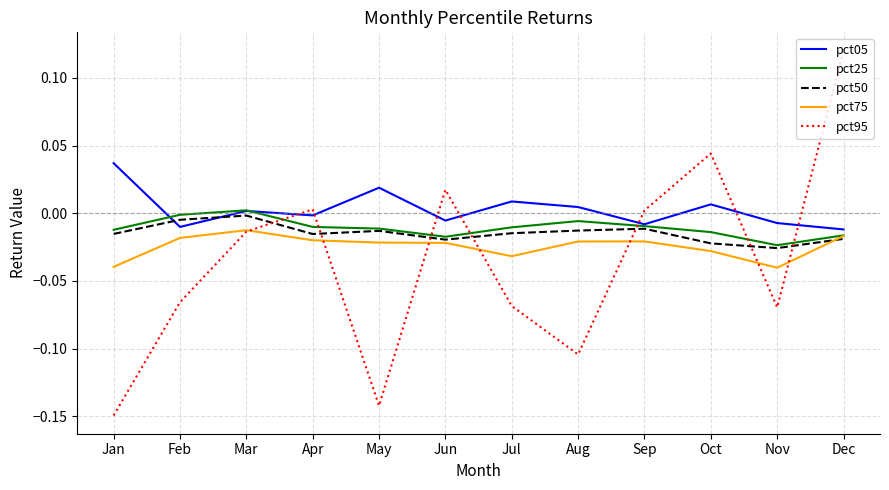

True or false: pct25 has a value of -0.0 at Sep.

True